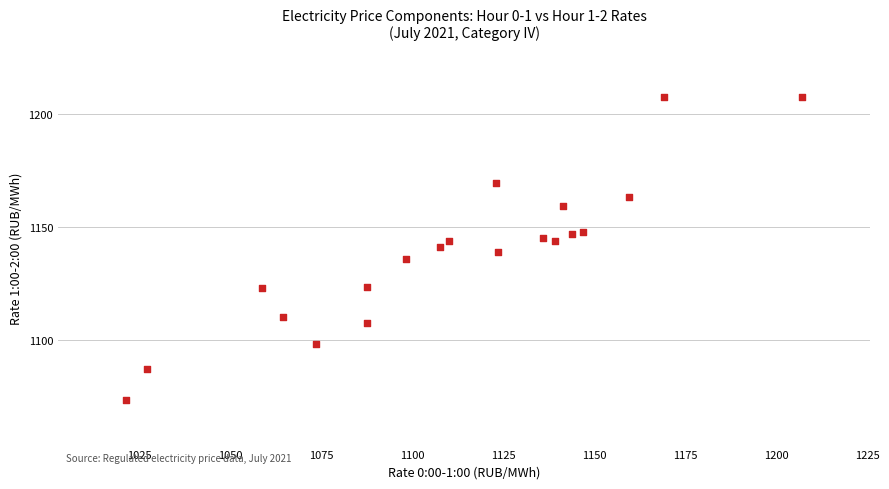

How many points are shown in the scatter plot?

20